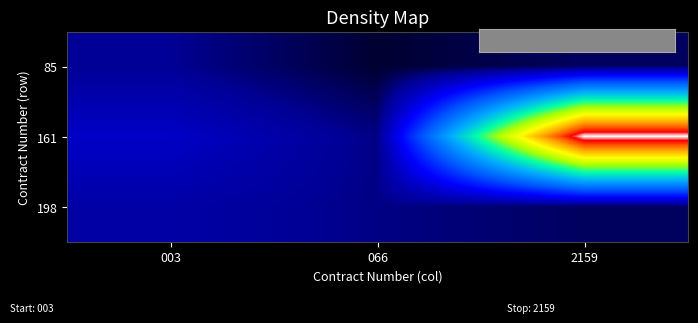

How many distinct data groups are displayed?

3